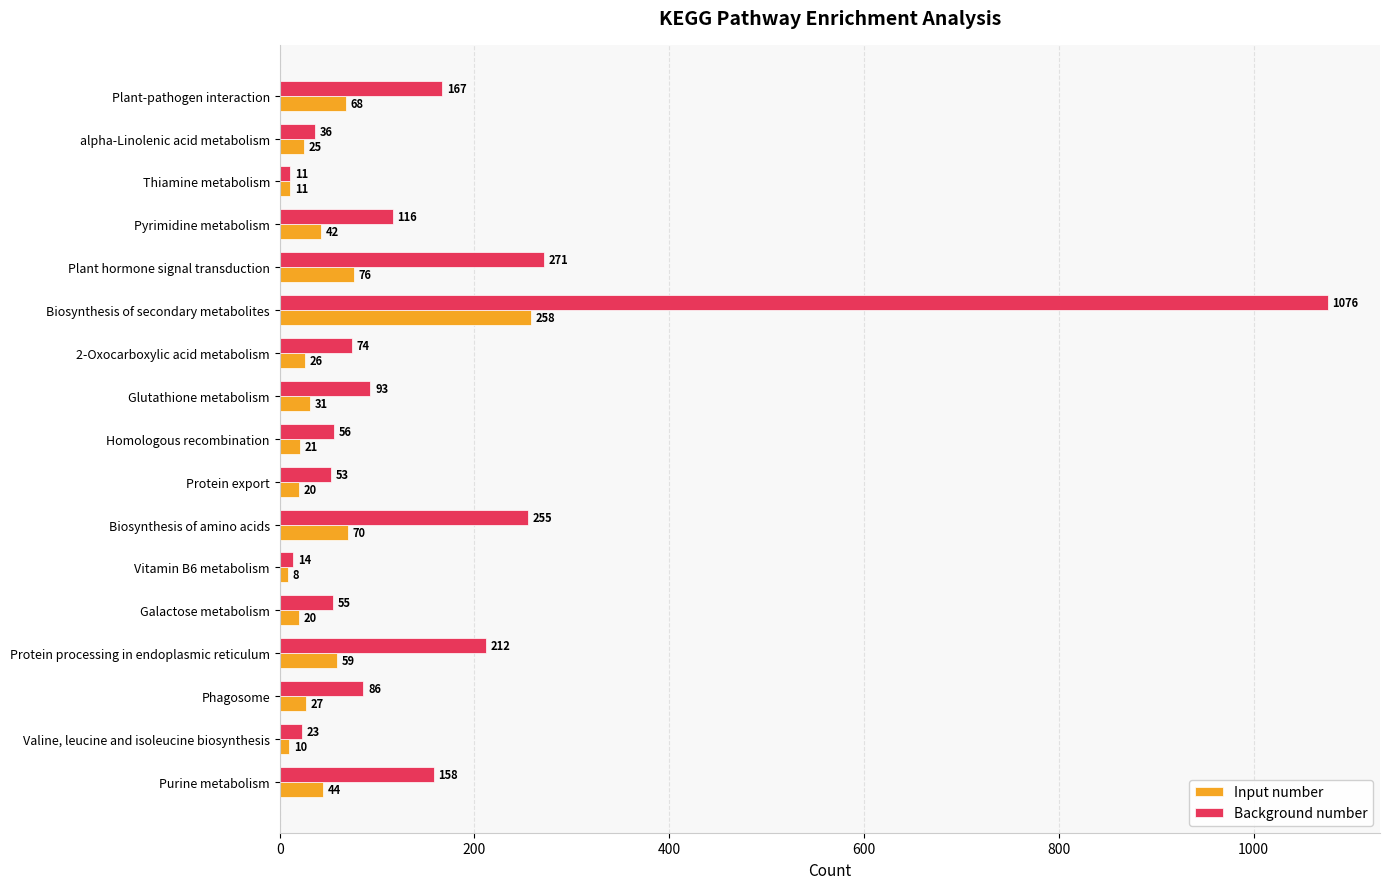

What is the average value of the Background number series?

162